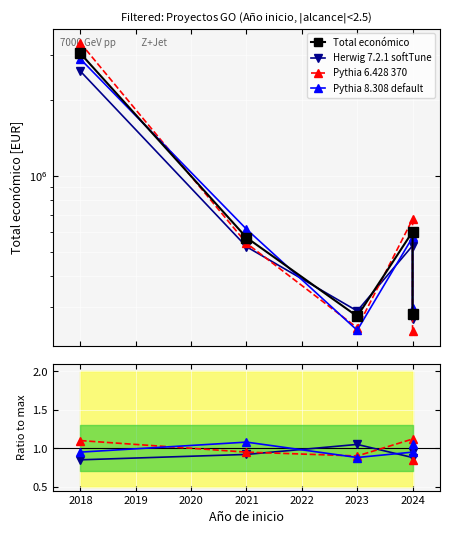

What is the sum of all Total económico values?

4779080.0